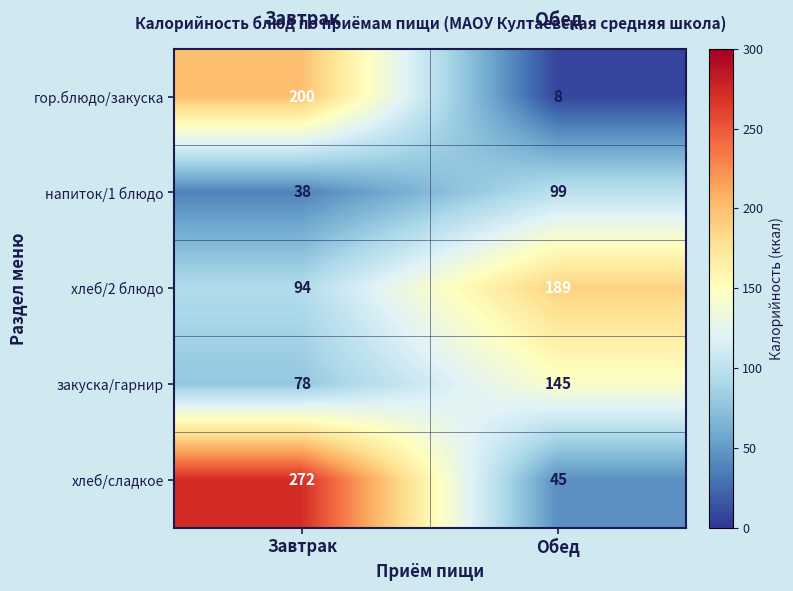

The закуска/гарнир series shows 223 at Обед. True or false?

False